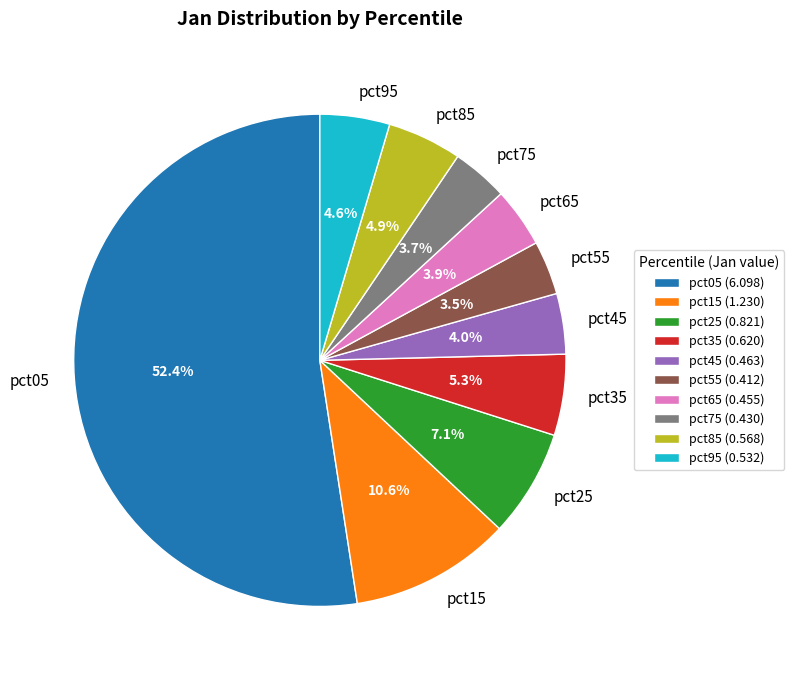

To the nearest percent, what is the difference between the pct65 and pct95 slice percentages?

1%